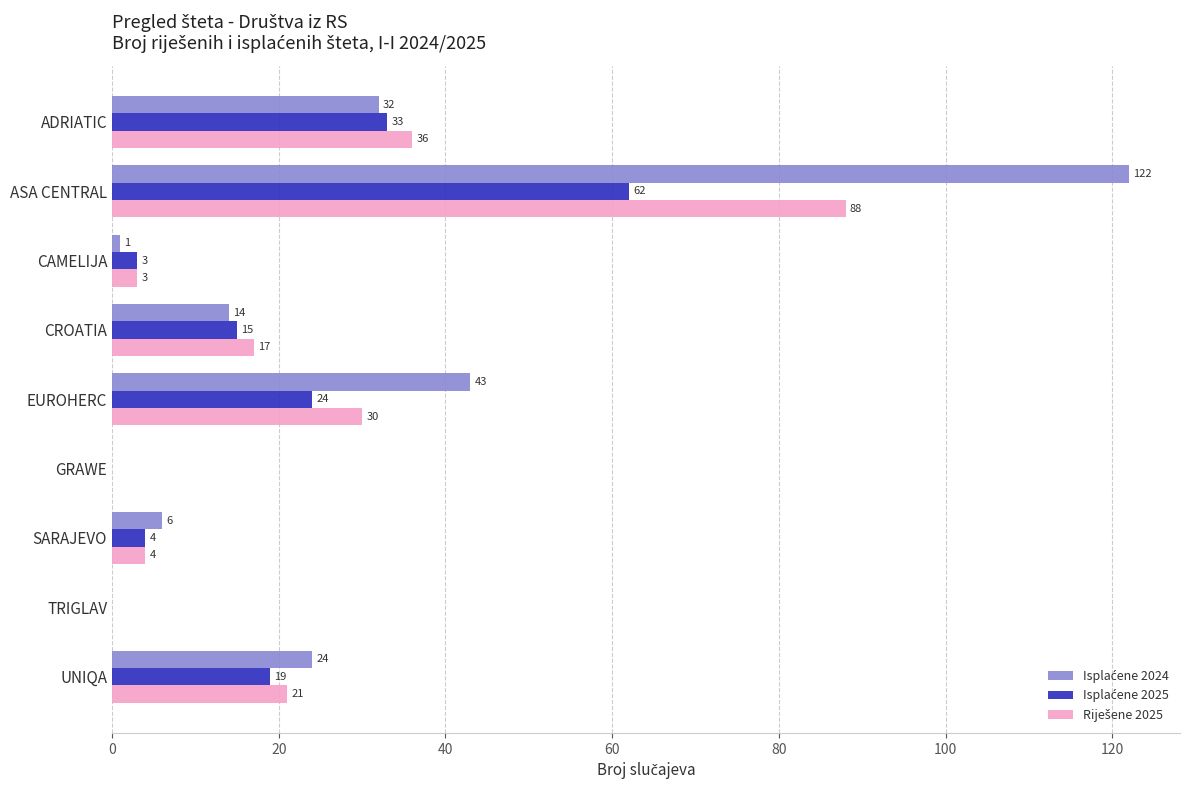

Which category has the highest value across all series?

ASA CENTRAL